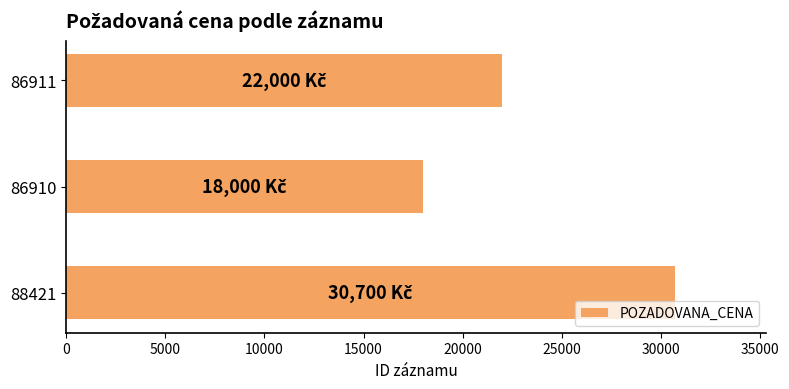

Reading bottom to top, transcribe all the data shown in this chart.

88421=30700	86910=18000	86911=22000